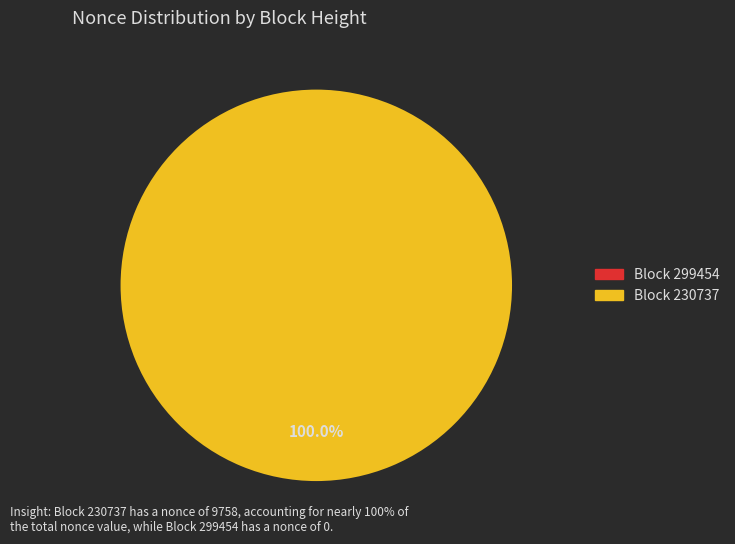

Between 230737 and 299454, which is larger?

230737